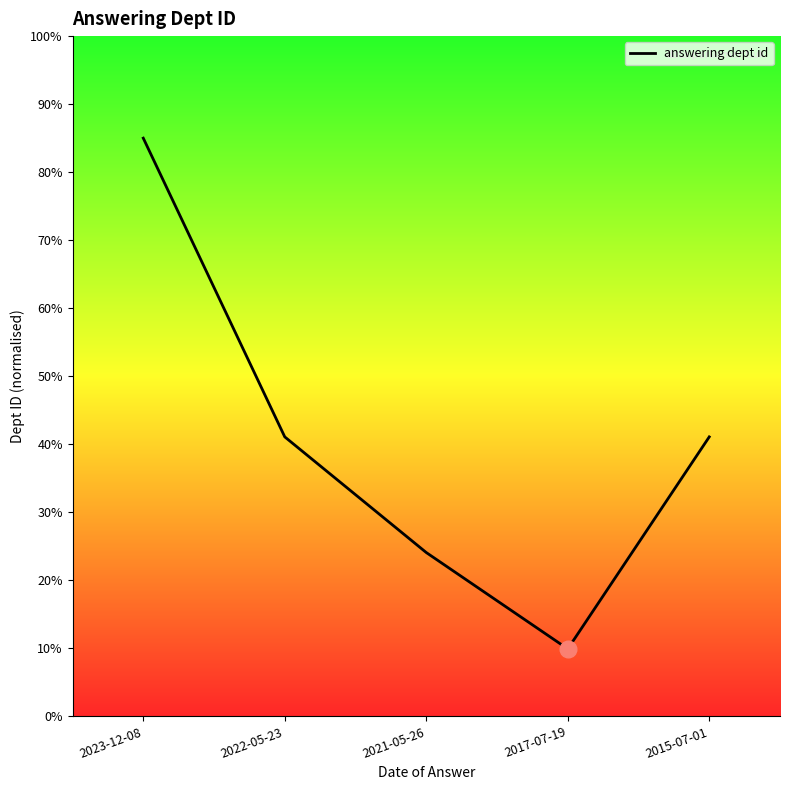

At which category does the data reach its first local valley?

2017-07-19